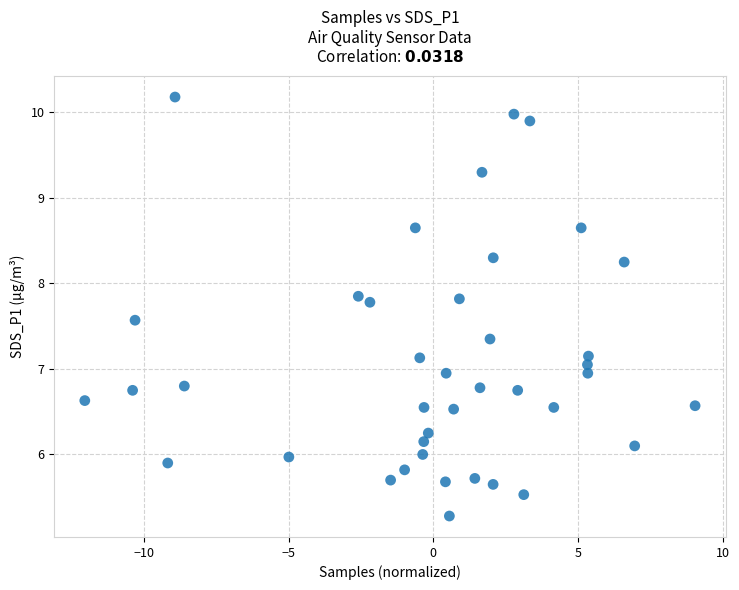

What is the range of X values (max minus min)?

21.1